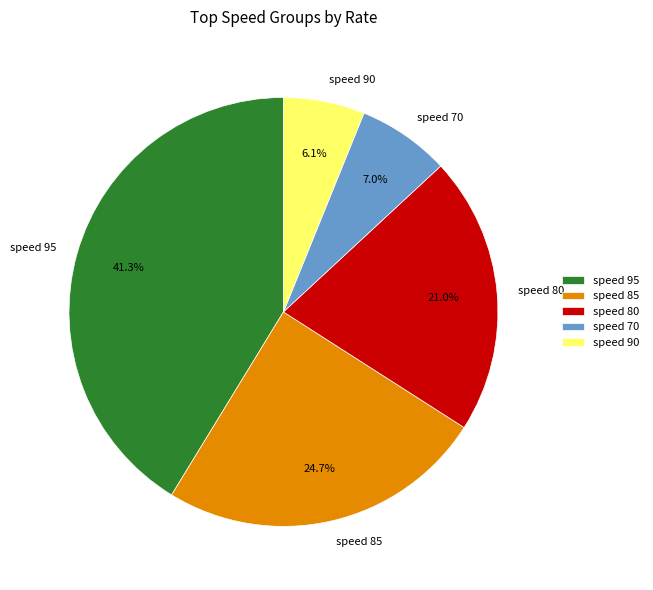

What percentage do speed 85 and speed 90 together represent?

30.8%